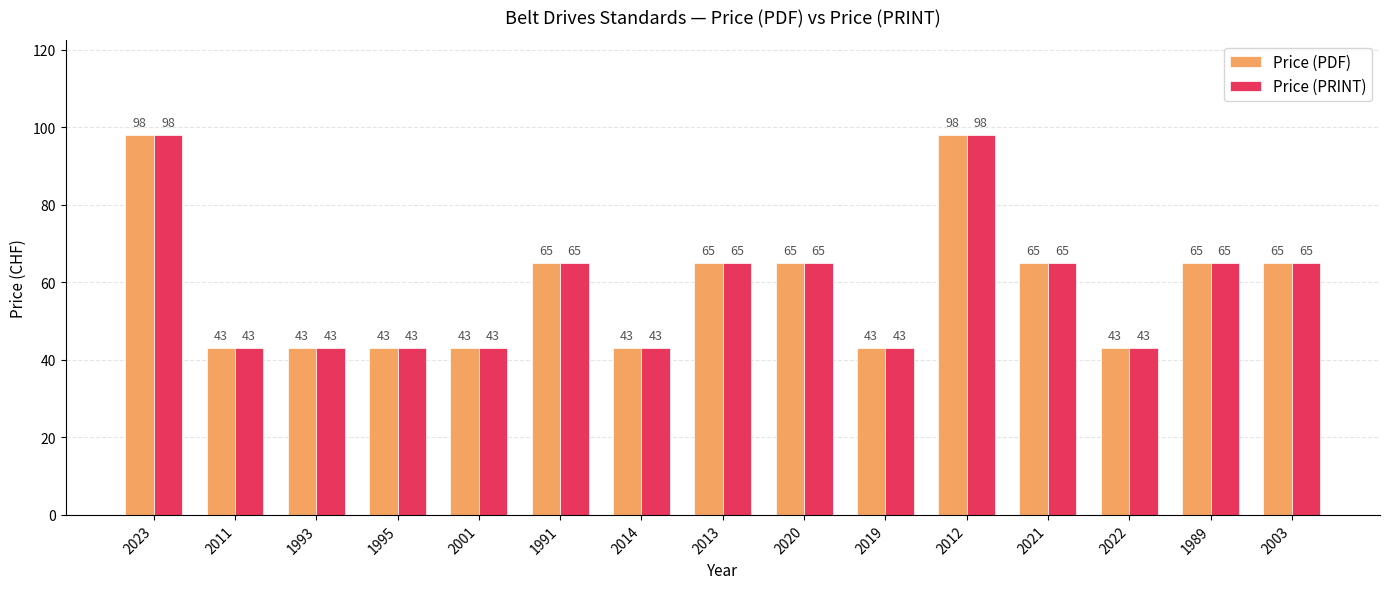

What are all the series names shown in the legend?

Price (PDF), Price (PRINT)